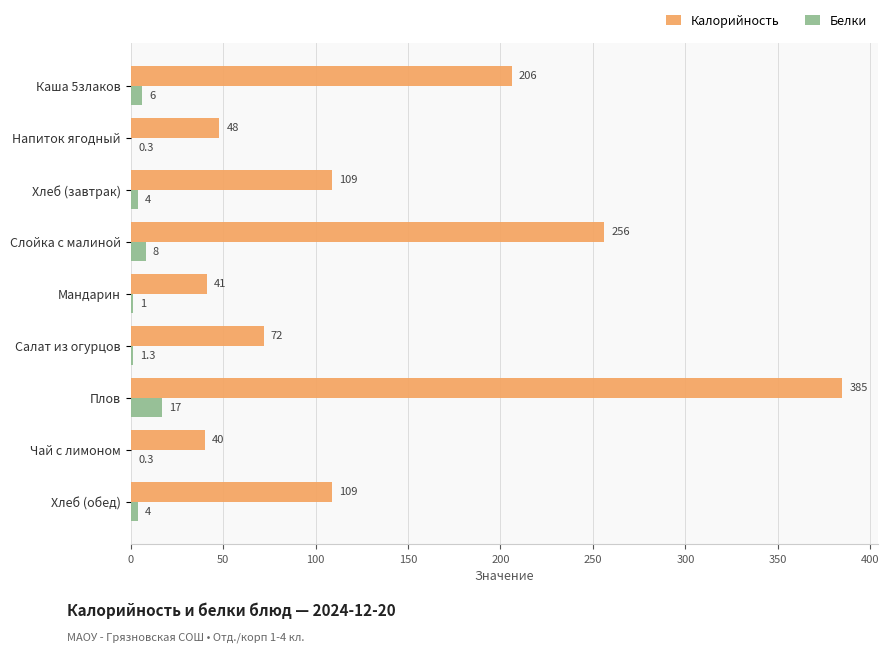

Between Каша 5злаков and Хлеб (обед), which series saw the biggest shift?

Калорийность